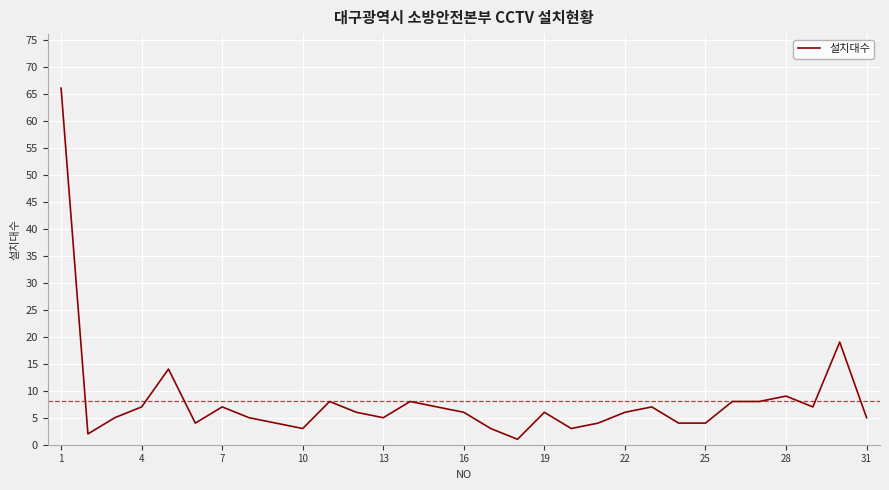

What is the smallest value displayed?

1